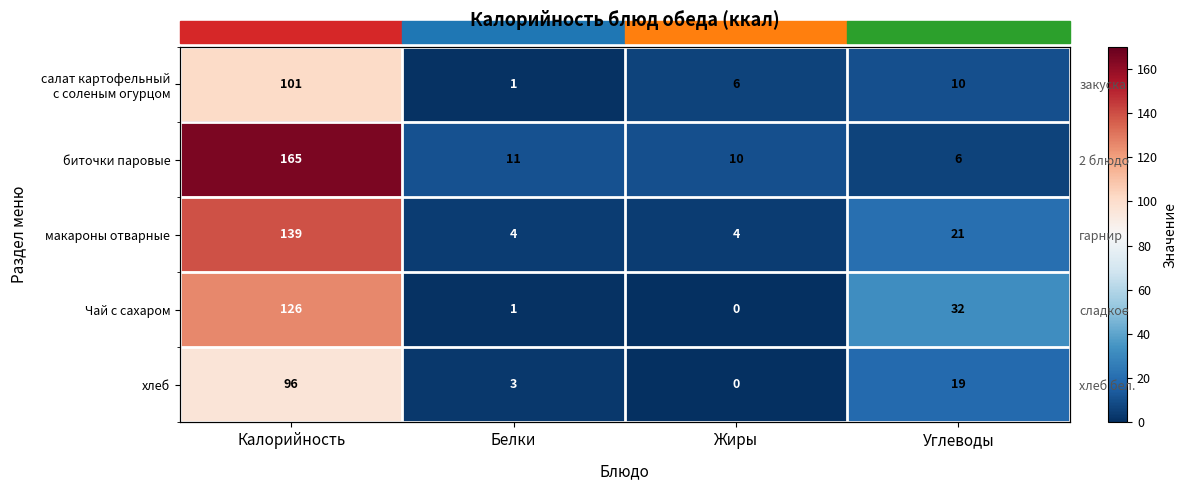

How many values in the биточки паровые series are below 11?

2